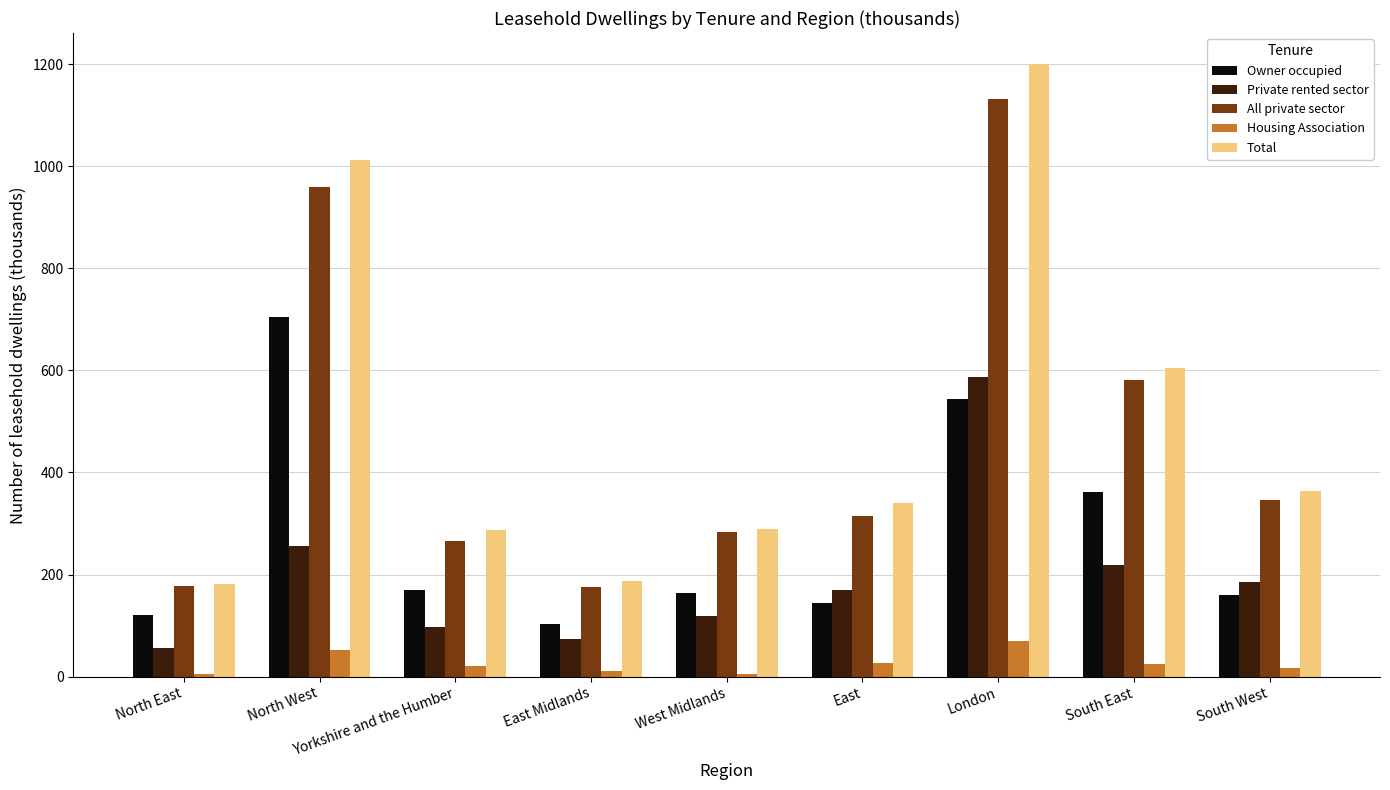

What is the lowest value of the Private rented sector series?

56.4